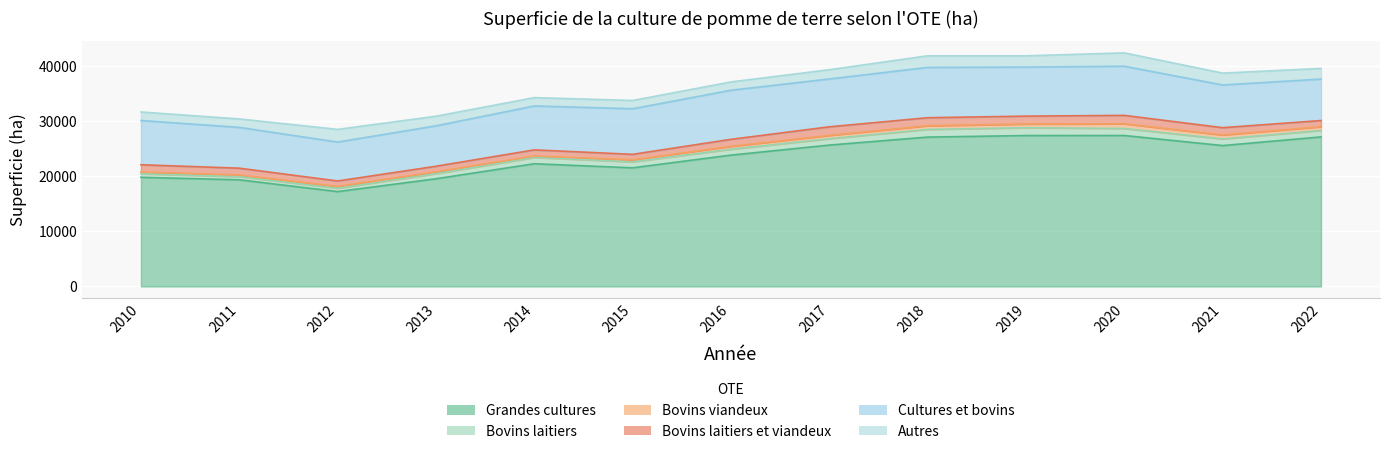

What is the value of the Bovins viandeux point at the 13th from the left?

679